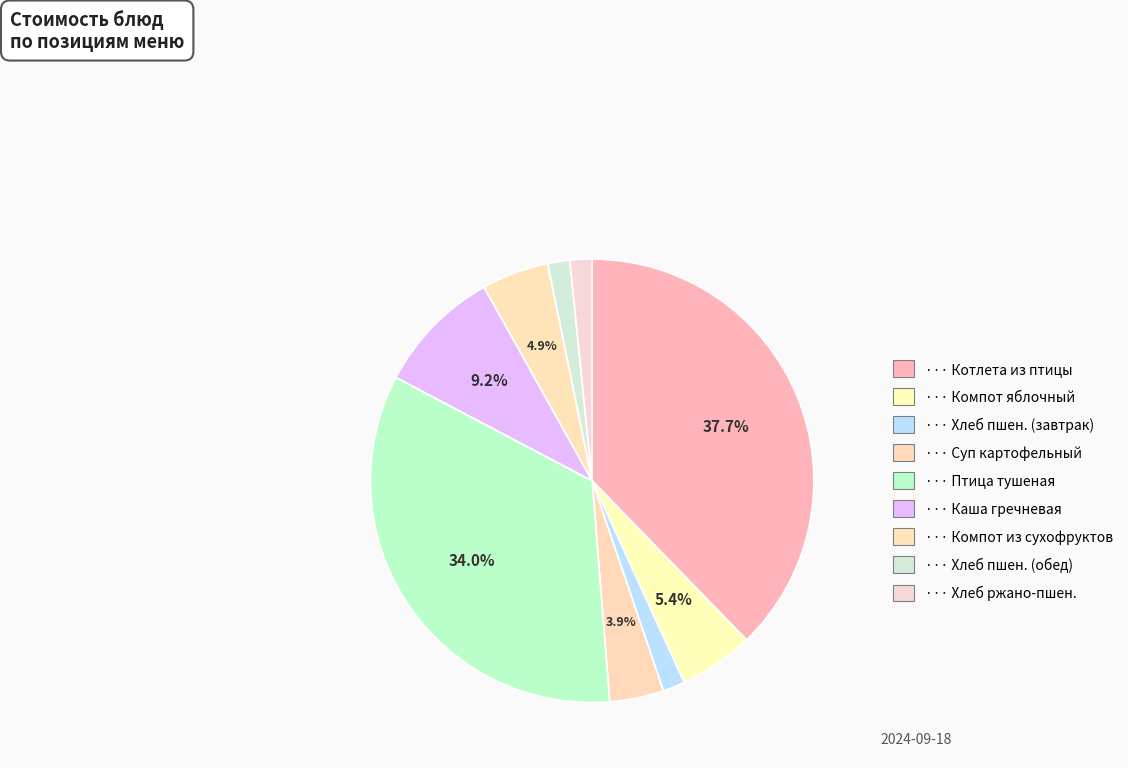

Is there any slice that represents more than half of the pie?

No